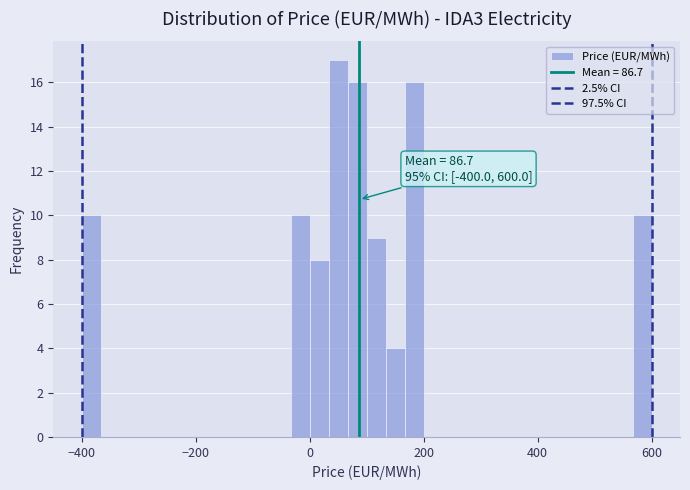

Read against the x-axis, roughly where is the centre of the tallest bar?

60